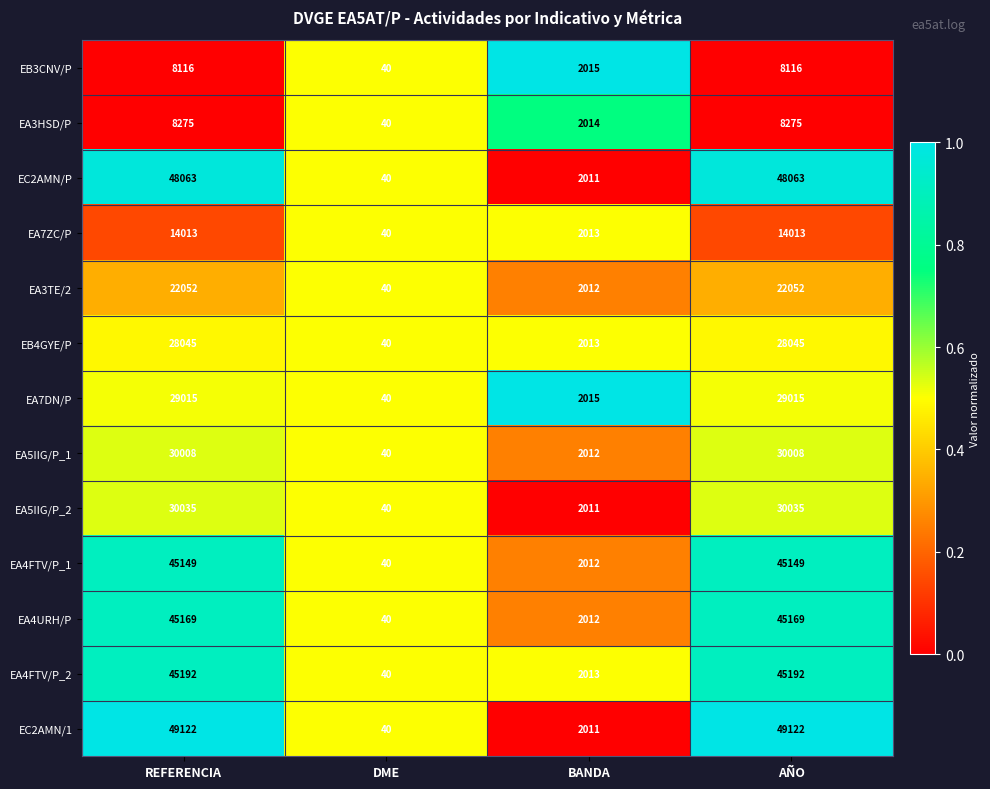

What is the total value across all series at AÑO?

402254